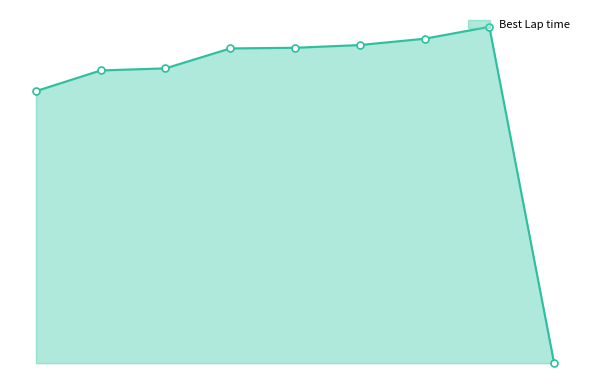

Is this an area chart (filled region under the line)?

Yes